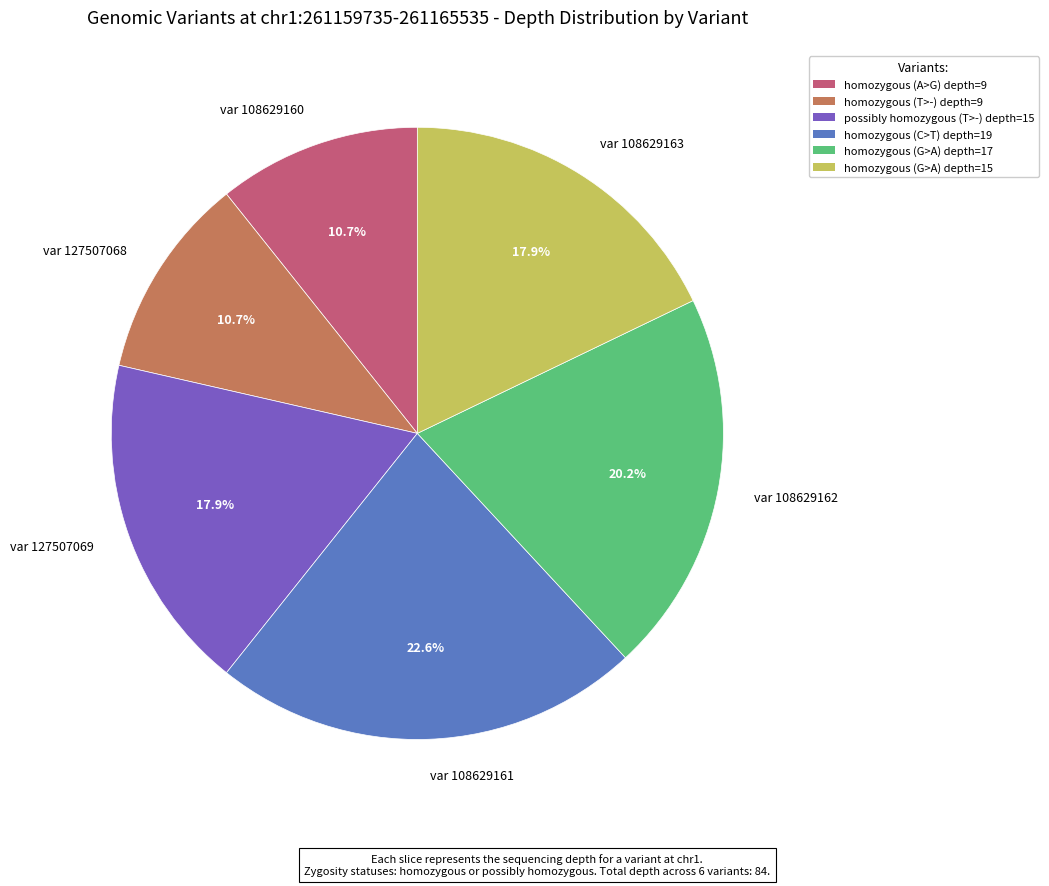

Does var 108629163 account for over 50% of the chart?

No